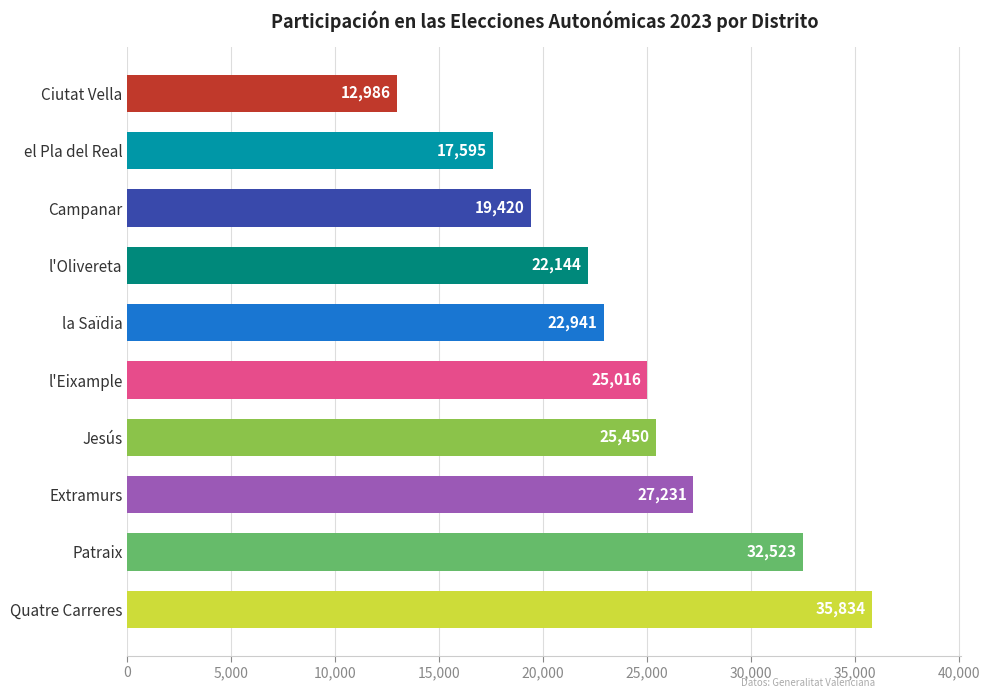

List the labels in order of value, largest first.

Quatre Carreres, Patraix, Extramurs, Jesús, l'Eixample, la Saïdia, l'Olivereta, Campanar, el Pla del Real, Ciutat Vella